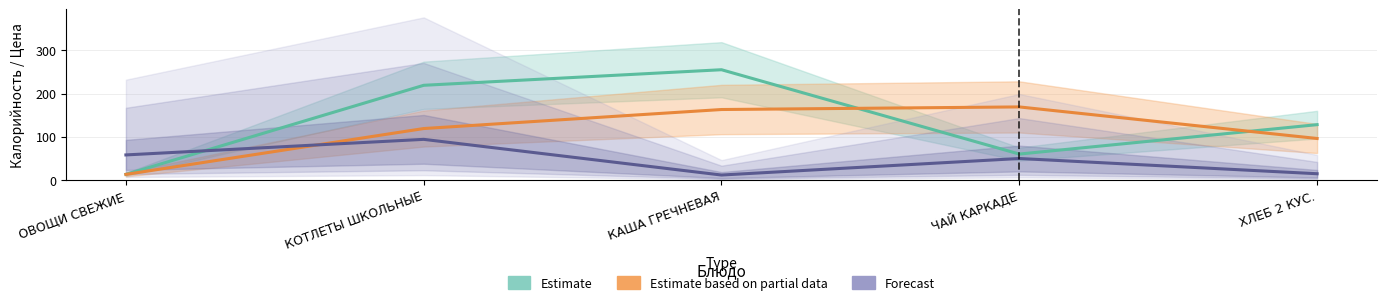

What is the average value of the Estimate based on partial data series?

112.0